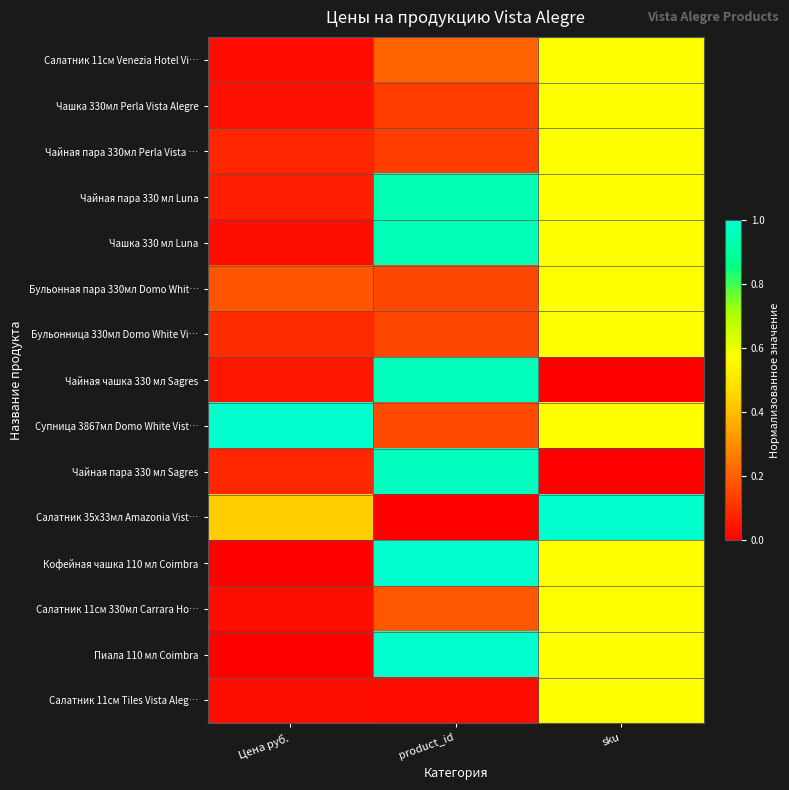

Reading left to right, list all the values displayed in this chart.

Салатник 11см Venezia Hotel Vi…: Цена руб.=0.0	product_id=0.2	sku=0.6
Чашка 330мл Perla Vista Alegre: Цена руб.=0.0	product_id=0.1	sku=0.6
Чайная пара 330мл Perla Vista …: Цена руб.=0.1	product_id=0.1	sku=0.6
Чайная пара 330 мл Luna: Цена руб.=0.1	product_id=0.9	sku=0.6
Чашка 330 мл Luna: Цена руб.=0.0	product_id=1.0	sku=0.6
Бульонная пара 330мл Domo Whit…: Цена руб.=0.2	product_id=0.2	sku=0.6
Бульонница 330мл Domo White Vi…: Цена руб.=0.1	product_id=0.2	sku=0.6
Чайная чашка 330 мл Sagres: Цена руб.=0.0	product_id=1.0	sku=0.0
Супница 3867мл Domo White Vist…: Цена руб.=1.0	product_id=0.2	sku=0.6
Чайная пара 330 мл Sagres: Цена руб.=0.1	product_id=1.0	sku=0.0
Салатник 35х33мл Amazonia Vist…: Цена руб.=0.4	product_id=0.0	sku=1.0
Кофейная чашка 110 мл Coimbra: Цена руб.=0.0	product_id=1.0	sku=0.6
Салатник 11см 330мл Carrara Ho…: Цена руб.=0.0	product_id=0.2	sku=0.6
Пиала 110 мл Coimbra: Цена руб.=0.0	product_id=1.0	sku=0.6
Салатник 11см Tiles Vista Aleg…: Цена руб.=0.0	product_id=0.0	sku=0.6